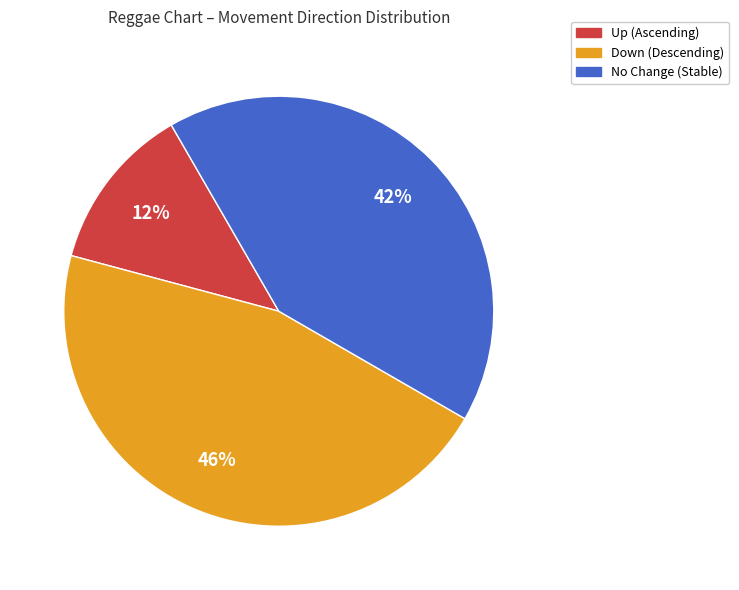

Combined, do No Change (Stable) and Up (Ascending) account for over 50%?

Yes